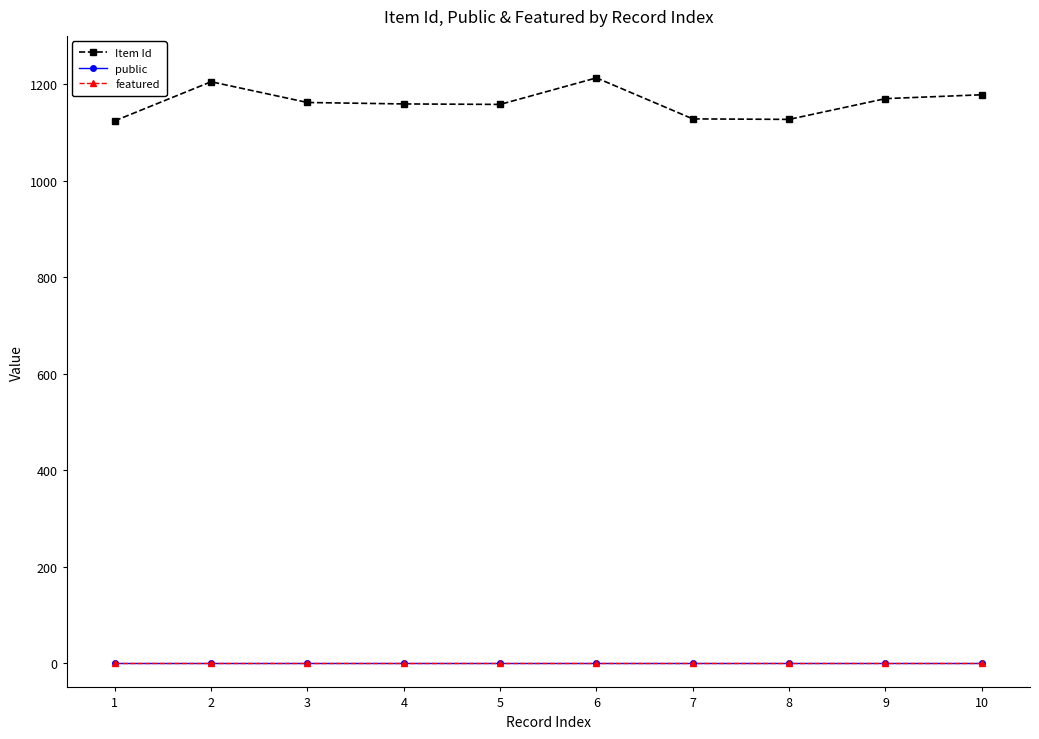

How many distinct data groups are displayed?

3